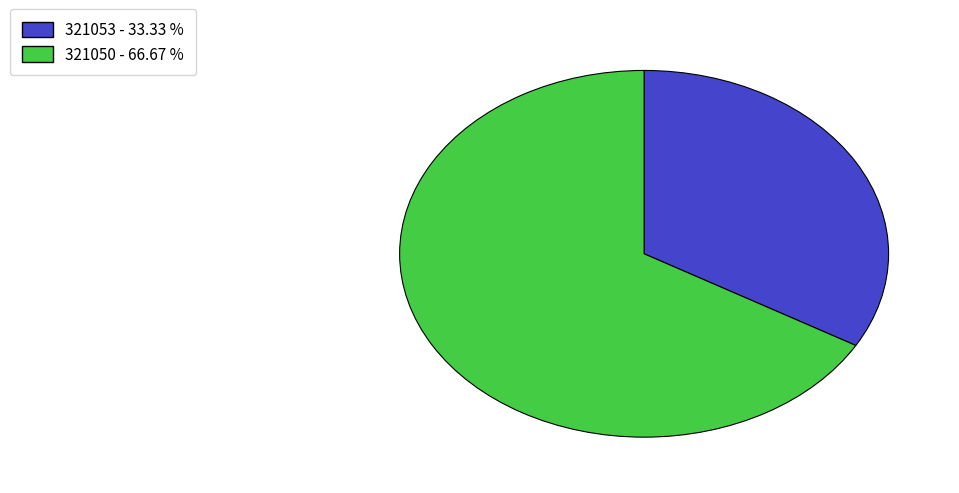

Do 321050 - 66.67 % and 321053 - 33.33 % together represent more than half of the pie?

Yes